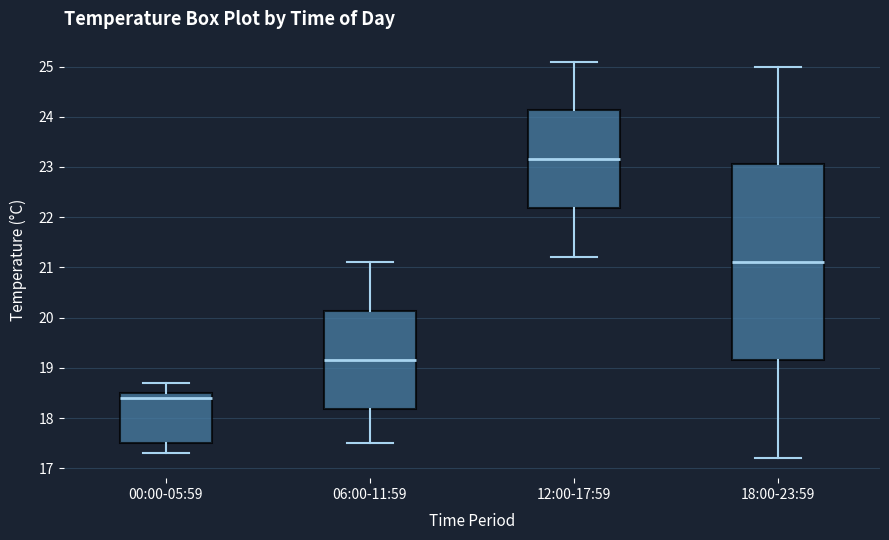

Reading left to right, read every box against the y-axis: the position of its median line, the range the box covers, and the ends of its whiskers. The values are not printed on the chart, so give them approximately, as read against the axis.

00:00-05:59: median 18.4, box 17.5 to 18.5, whiskers 17.3 to 18.7
06:00-11:59: median 19.2, box 18.2 to 20.1, whiskers 17.5 to 21.1
12:00-17:59: median 23.2, box 22.2 to 24.1, whiskers 21.2 to 25.1
18:00-23:59: median 21.1, box 19.2 to 23.1, whiskers 17.2 to 25.0